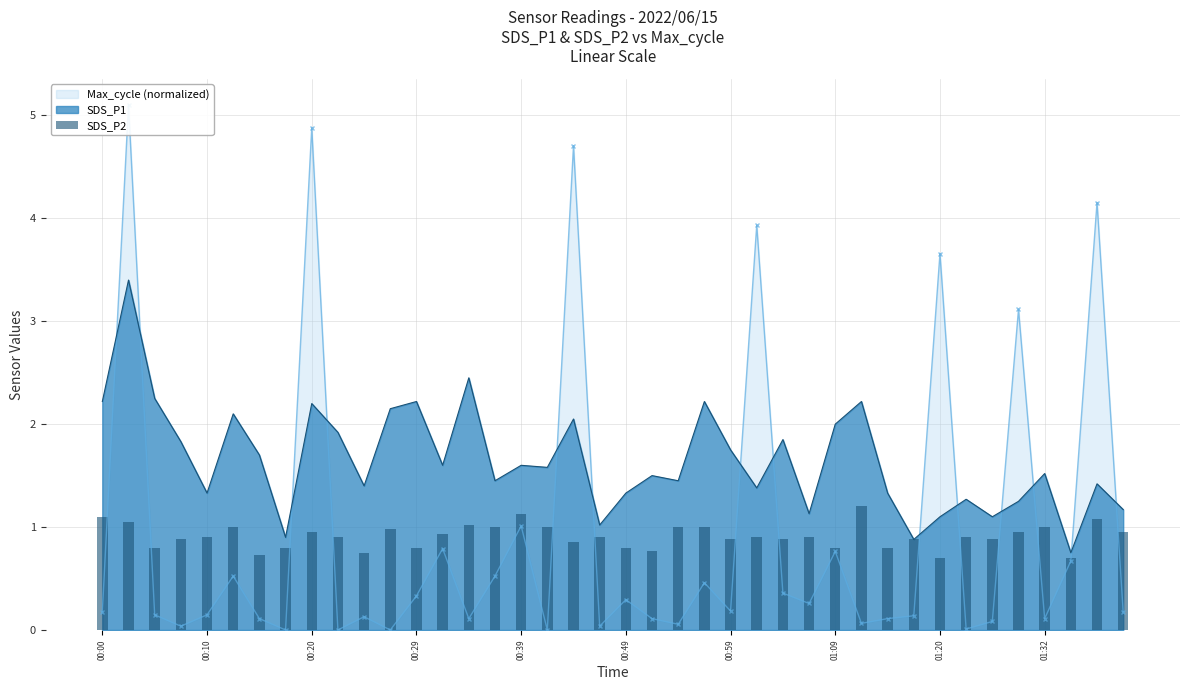

Is it true that SDS_P1 equals 2.2 at 00:00?

True